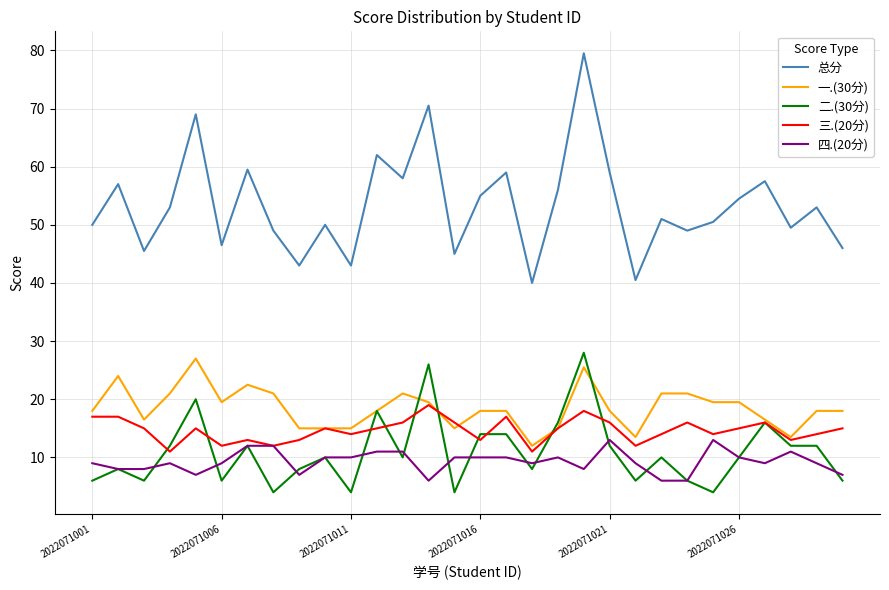

What is the greatest value displayed?

79.5